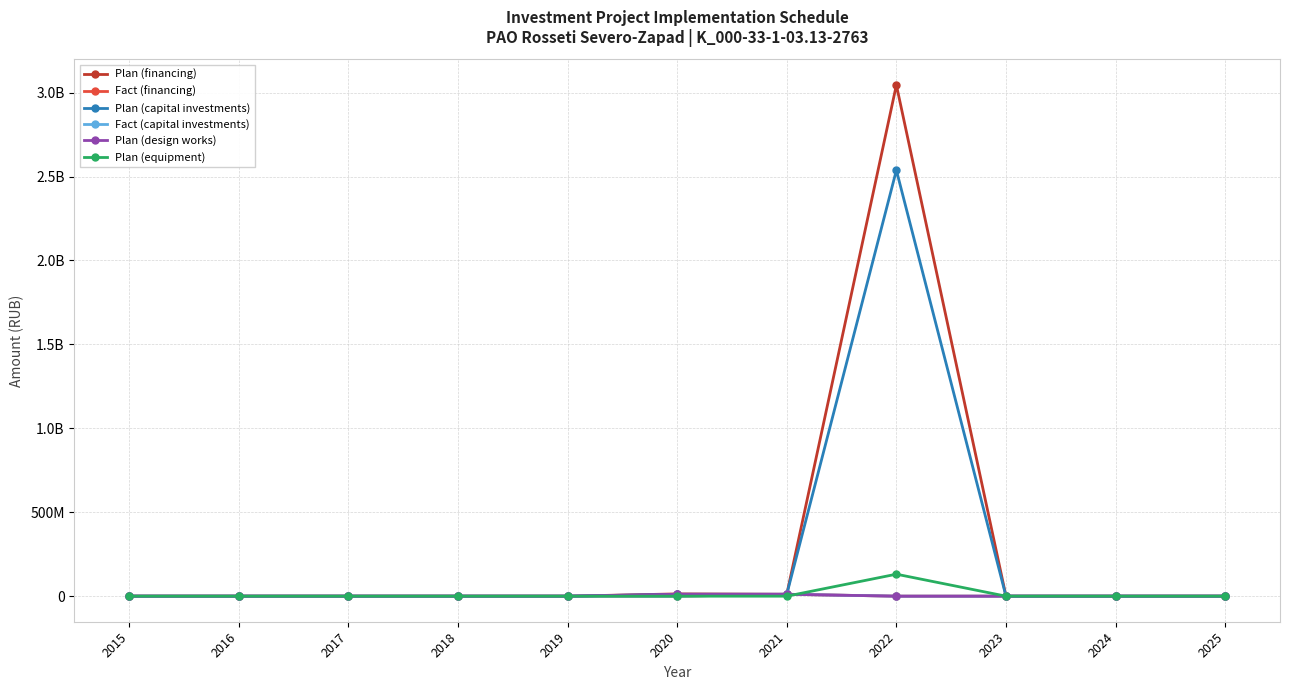

What is the sum of all Plan (design works) values?

22662293